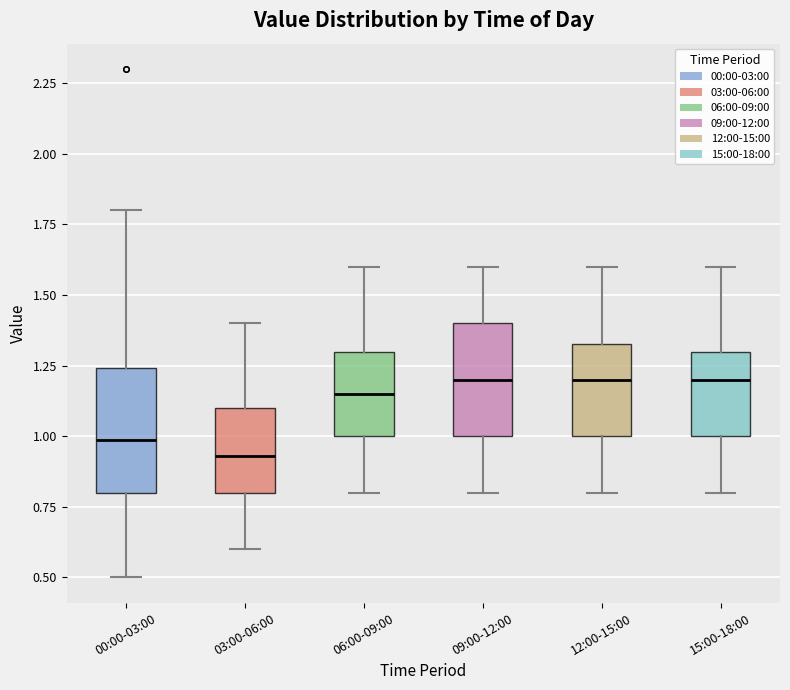

Reading left to right, read every box against the y-axis: the position of its median line, the range the box covers, and the ends of its whiskers. The values are not printed on the chart, so give them approximately, as read against the axis.

00:00-03:00: median 1.00, box 0.80 to 1.25, whiskers 0.50 to 1.80
03:00-06:00: median 0.95, box 0.80 to 1.10, whiskers 0.60 to 1.40
06:00-09:00: median 1.15, box 1.00 to 1.30, whiskers 0.80 to 1.60
09:00-12:00: median 1.20, box 1.00 to 1.40, whiskers 0.80 to 1.60
12:00-15:00: median 1.20, box 1.00 to 1.35, whiskers 0.80 to 1.60
15:00-18:00: median 1.20, box 1.00 to 1.30, whiskers 0.80 to 1.60